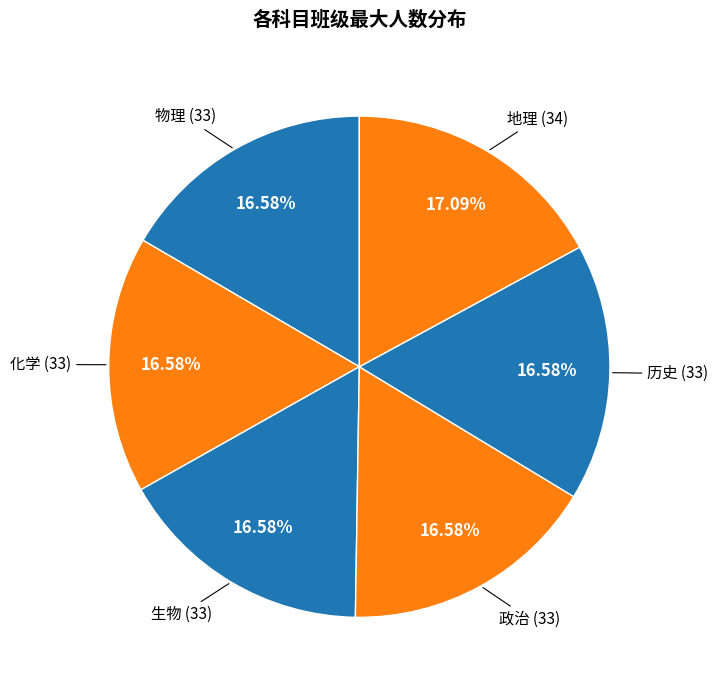

Rank the categories by value from highest to lowest.

地理, 物理, 化学, 生物, 政治, 历史